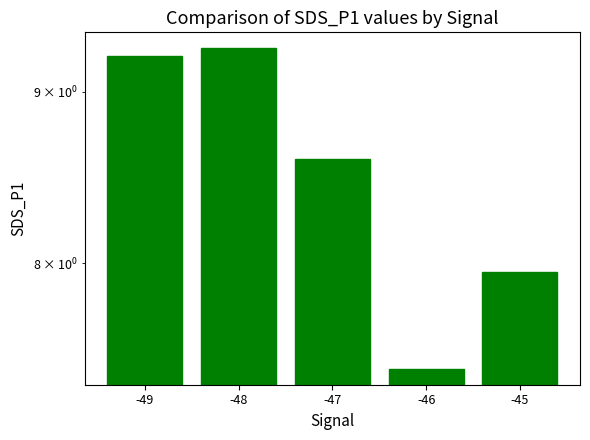

Rank the categories by value from highest to lowest.

-48, -49, -47, -45, -46